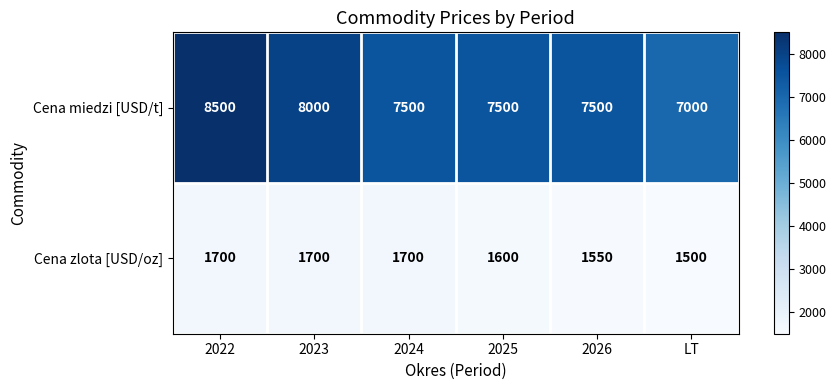

The Cena zlota [USD/oz] series shows 1083 at 2022. True or false?

False